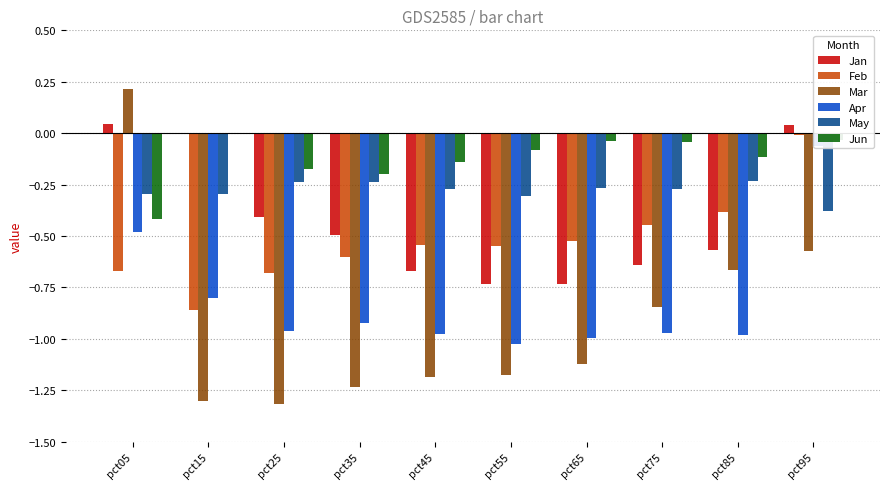

Reading left to right, transcribe all the data shown in this chart.

Jan: pct05=0.0	pct15=-0.0	pct25=-0.4	pct35=-0.5	pct45=-0.7	pct55=-0.7	pct65=-0.7	pct75=-0.6	pct85=-0.6	pct95=0.0
Feb: pct05=-0.7	pct15=-0.9	pct25=-0.7	pct35=-0.6	pct45=-0.5	pct55=-0.5	pct65=-0.5	pct75=-0.4	pct85=-0.4	pct95=-0.0
Mar: pct05=0.2	pct15=-1.3	pct25=-1.3	pct35=-1.2	pct45=-1.2	pct55=-1.2	pct65=-1.1	pct75=-0.8	pct85=-0.7	pct95=-0.6
Apr: pct05=-0.5	pct15=-0.8	pct25=-1.0	pct35=-0.9	pct45=-1.0	pct55=-1.0	pct65=-1.0	pct75=-1.0	pct85=-1.0	pct95=-0.1
May: pct05=-0.3	pct15=-0.3	pct25=-0.2	pct35=-0.2	pct45=-0.3	pct55=-0.3	pct65=-0.3	pct75=-0.3	pct85=-0.2	pct95=-0.4
Jun: pct05=-0.4	pct15=-0.0	pct25=-0.2	pct35=-0.2	pct45=-0.1	pct55=-0.1	pct65=-0.0	pct75=-0.0	pct85=-0.1	pct95=-0.0